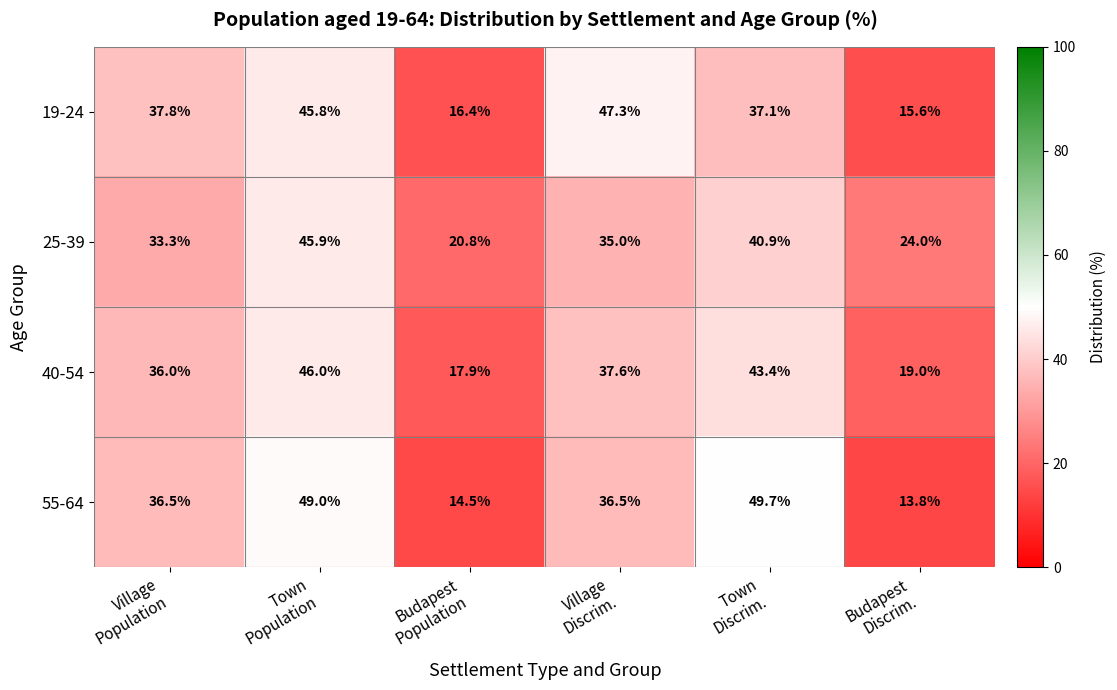

What is the maximum value shown in the chart?

49.7